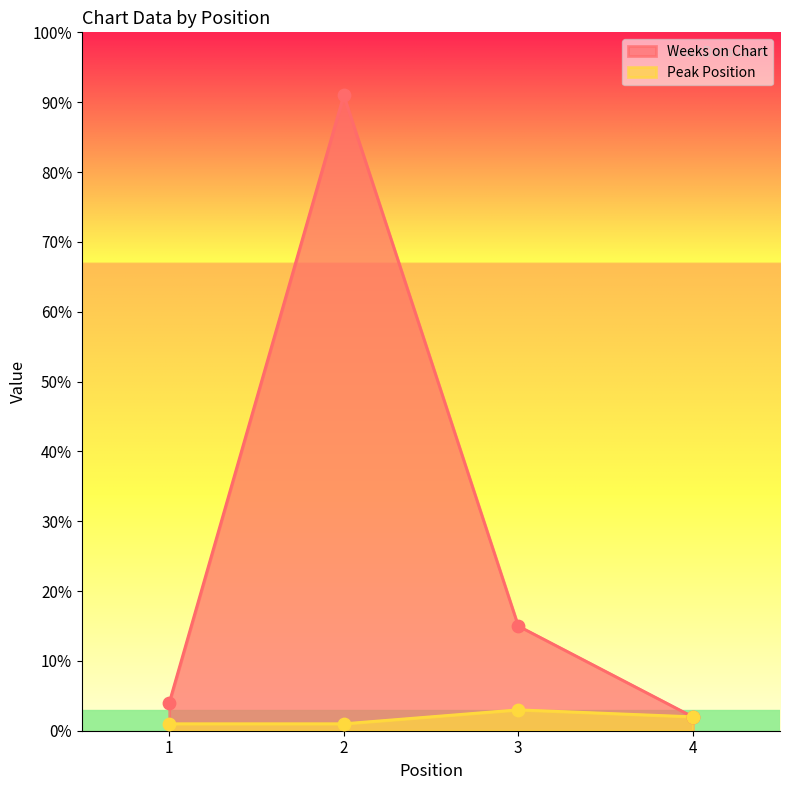

At how many categories does at least one series exceed 42?

1